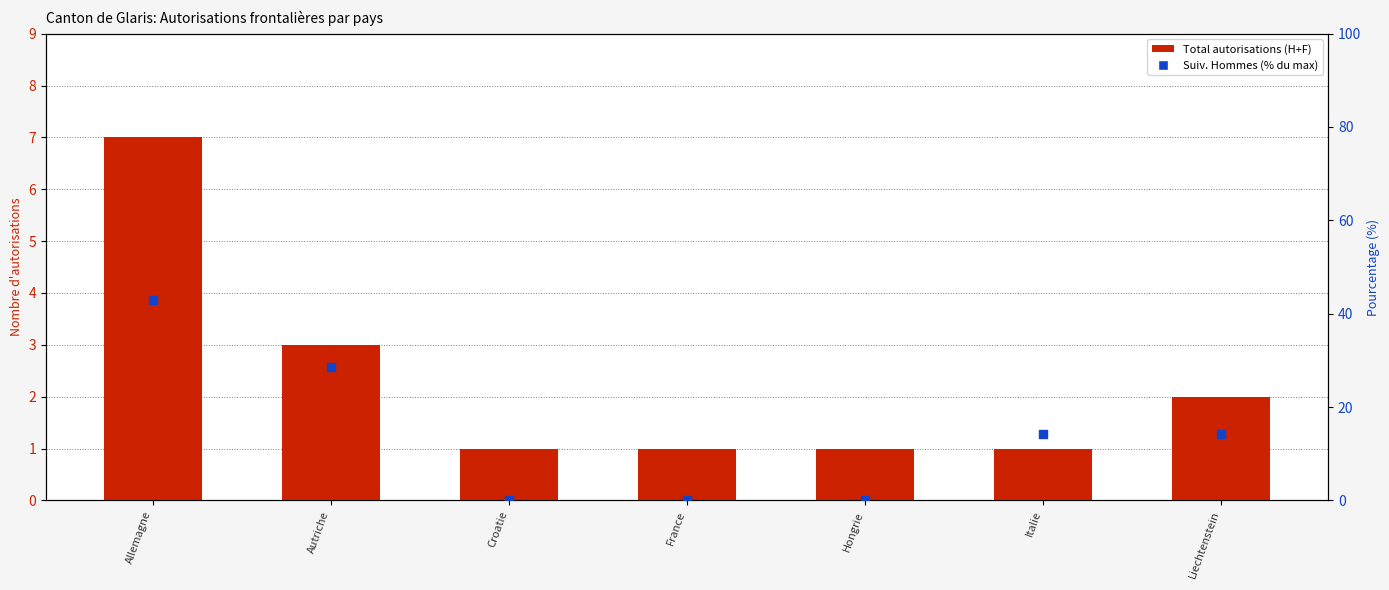

What is the total value across all series at France?

1.0